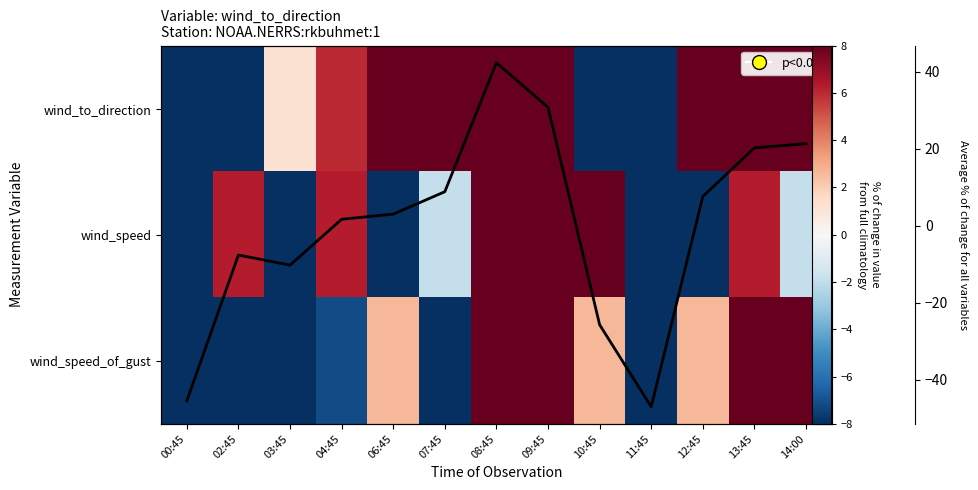

At how many categories does at least one series exceed 15?

7